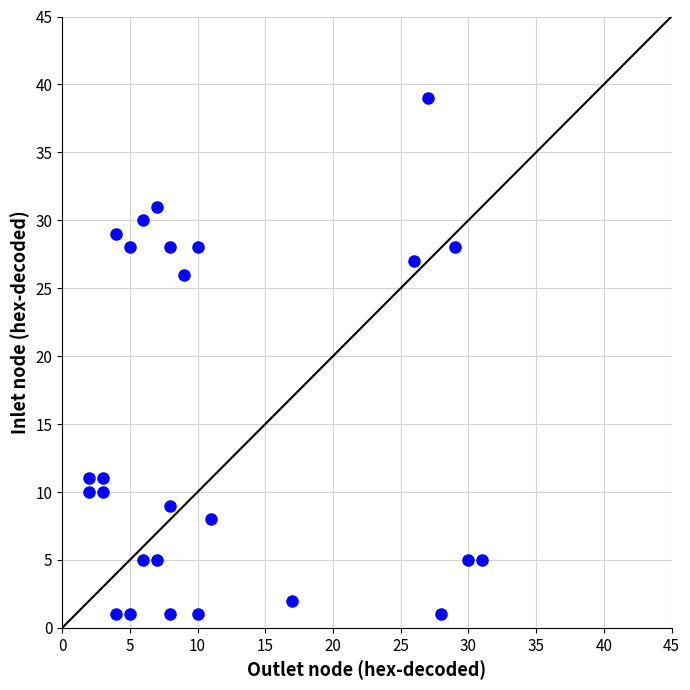

What is the range of Y values (max minus min)?

38